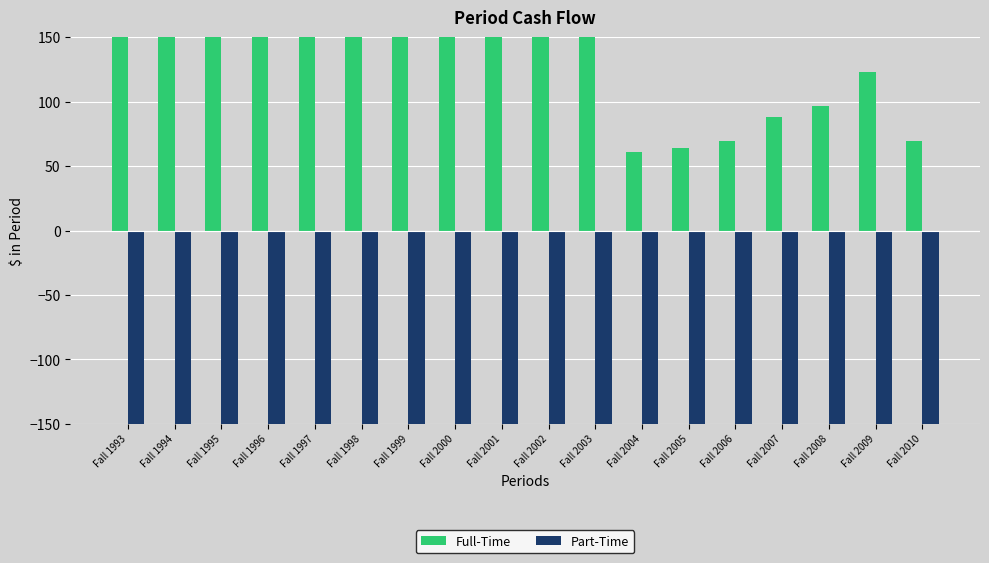

Which series has the largest total across all categories?

Full-Time